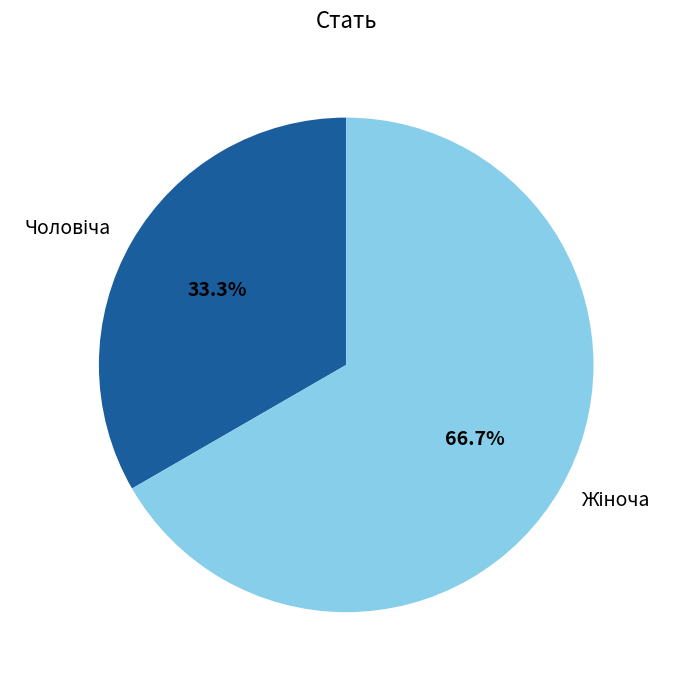

Is there a majority slice in this chart?

Yes